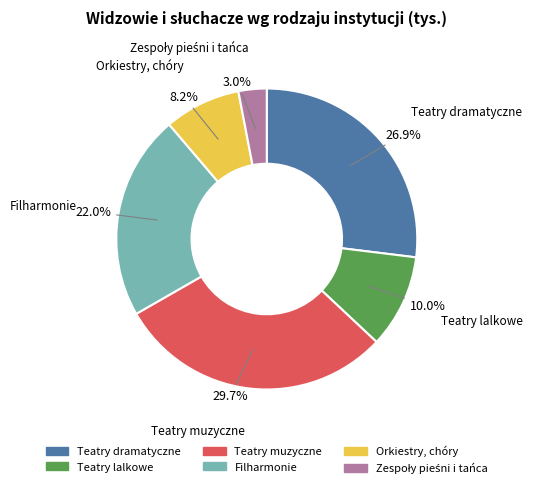

Does any single category account for the majority?

No